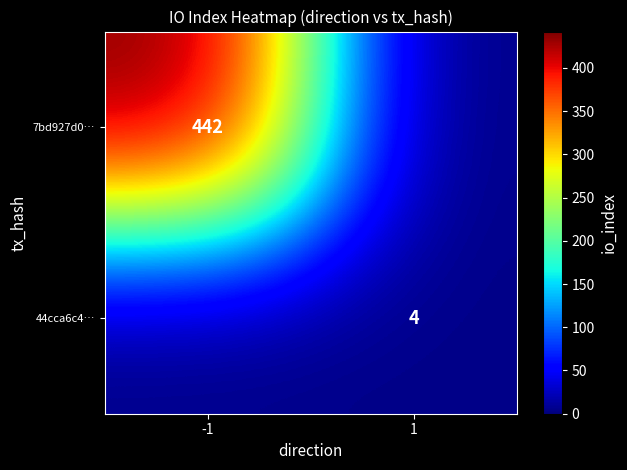

The value of 44cca6c4… at 1 is 2. True or false?

False